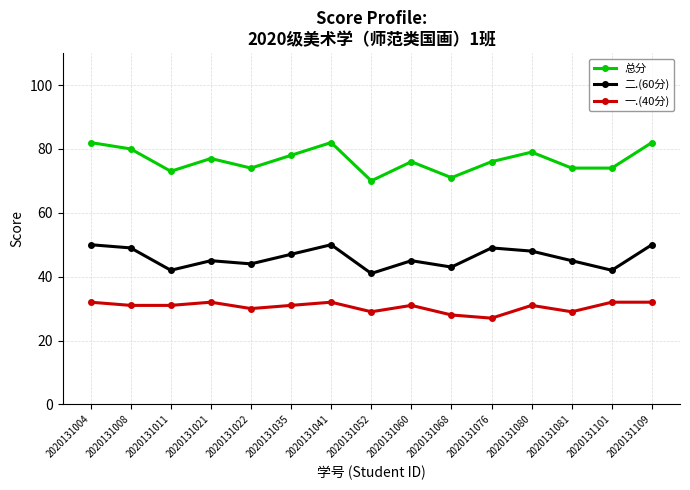

What is the value of the 总分 point at the 4th from the left?

77